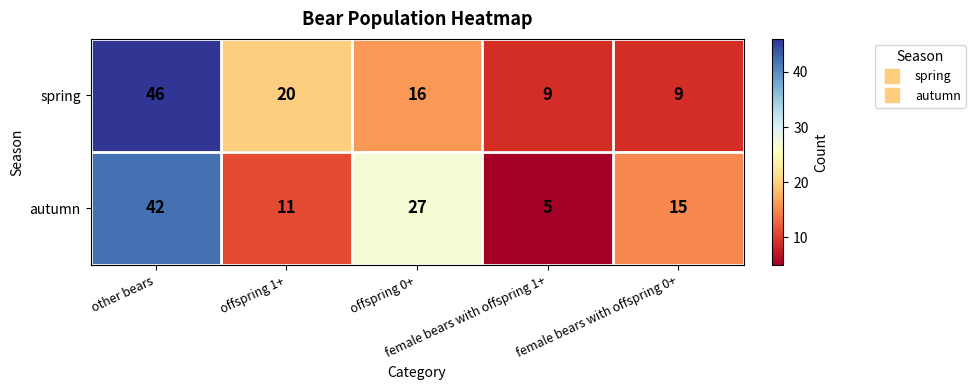

What is the minimum value for spring?

9